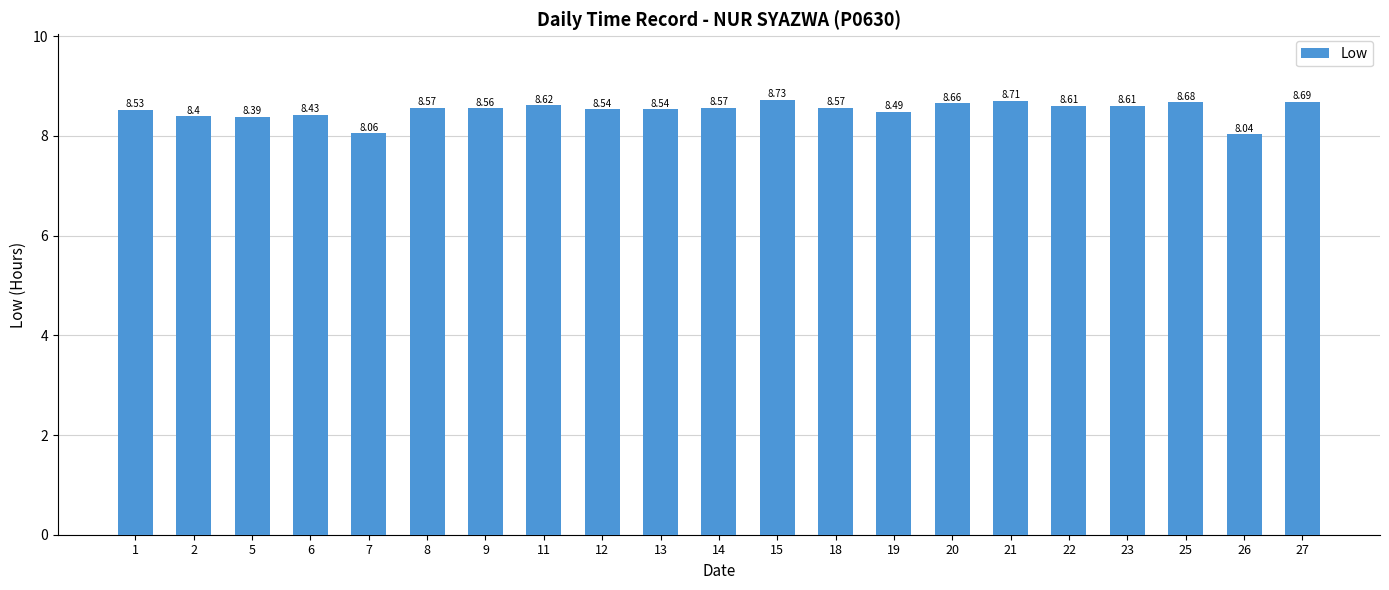

What is the difference between the second highest and minimum values?

0.7